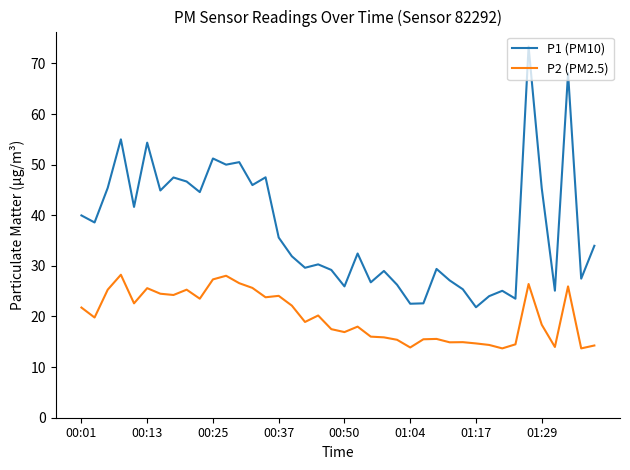

What is the greatest value displayed?

73.3